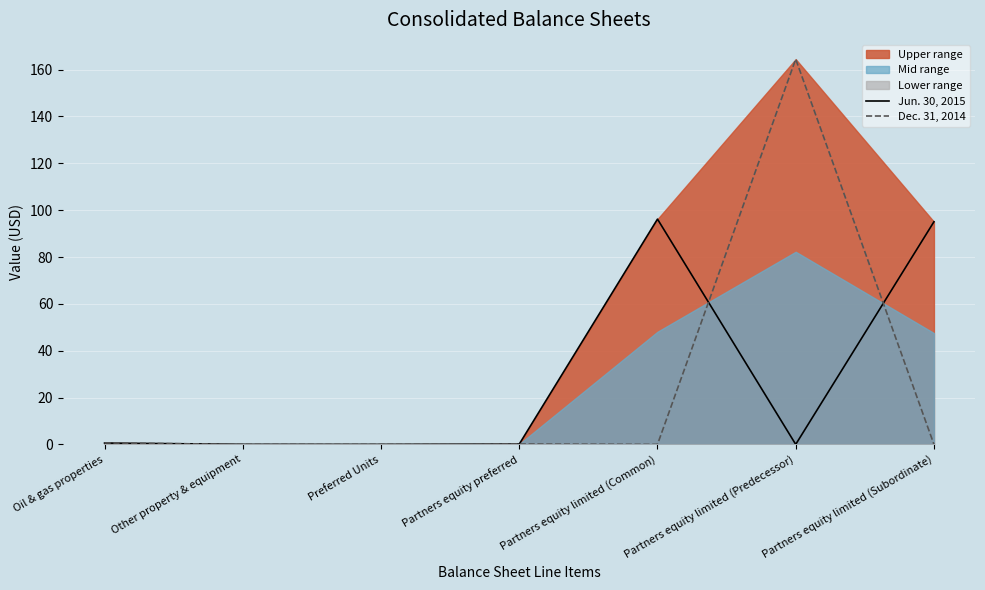

What is the difference between the maximum and minimum values in the Dec. 31, 2014 series?

164.5